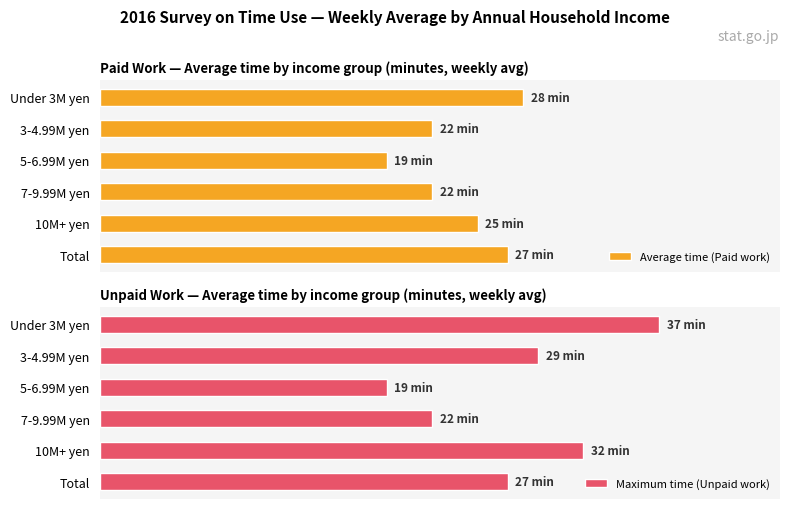

At 10M+ yen, list the series in order from smallest to largest.

Average time (Paid work), Maximum time (Unpaid work)